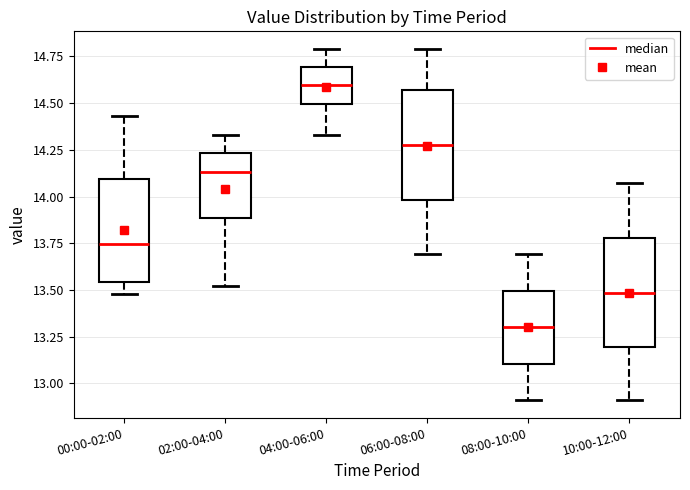

Reading left to right, read every box against the y-axis: the position of its median line, the range the box covers, and the ends of its whiskers. The values are not printed on the chart, so give them approximately, as read against the axis.

00:00-02:00: median 13.75, box 13.55 to 14.10, whiskers 13.50 to 14.45
02:00-04:00: median 14.15, box 13.90 to 14.25, whiskers 13.50 to 14.35
04:00-06:00: median 14.60, box 14.50 to 14.70, whiskers 14.35 to 14.80
06:00-08:00: median 14.30, box 14.00 to 14.55, whiskers 13.70 to 14.80
08:00-10:00: median 13.30, box 13.10 to 13.50, whiskers 12.90 to 13.70
10:00-12:00: median 13.50, box 13.20 to 13.80, whiskers 12.90 to 14.05